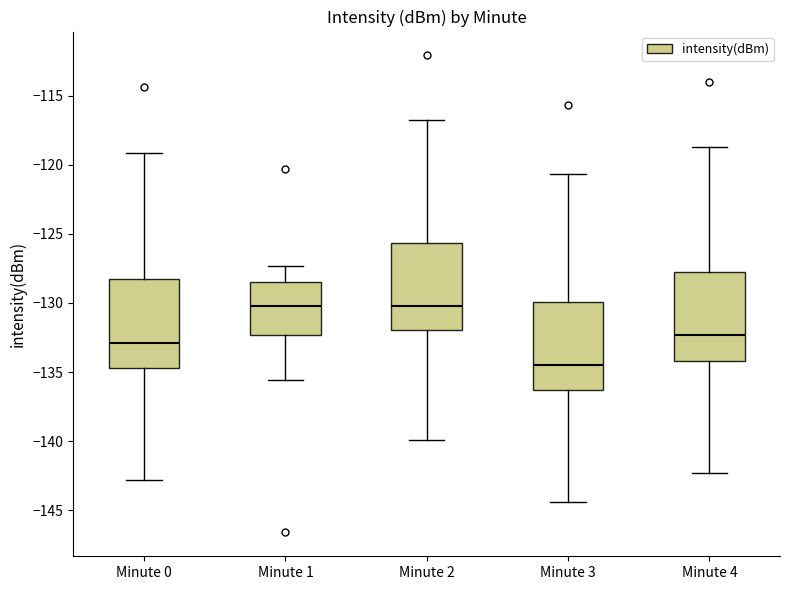

Reading left to right, read every box against the y-axis: the position of its median line, the range the box covers, and the ends of its whiskers. The values are not printed on the chart, so give them approximately, as read against the axis.

Minute 0: median -133.0, box -134.5 to -128.5, whiskers -143.0 to -119.0
Minute 1: median -130.0, box -132.5 to -128.5, whiskers -135.5 to -127.5
Minute 2: median -130.0, box -132.0 to -125.5, whiskers -140.0 to -117.0
Minute 3: median -134.5, box -136.5 to -130.0, whiskers -144.5 to -120.5
Minute 4: median -132.5, box -134.0 to -128.0, whiskers -142.5 to -118.5